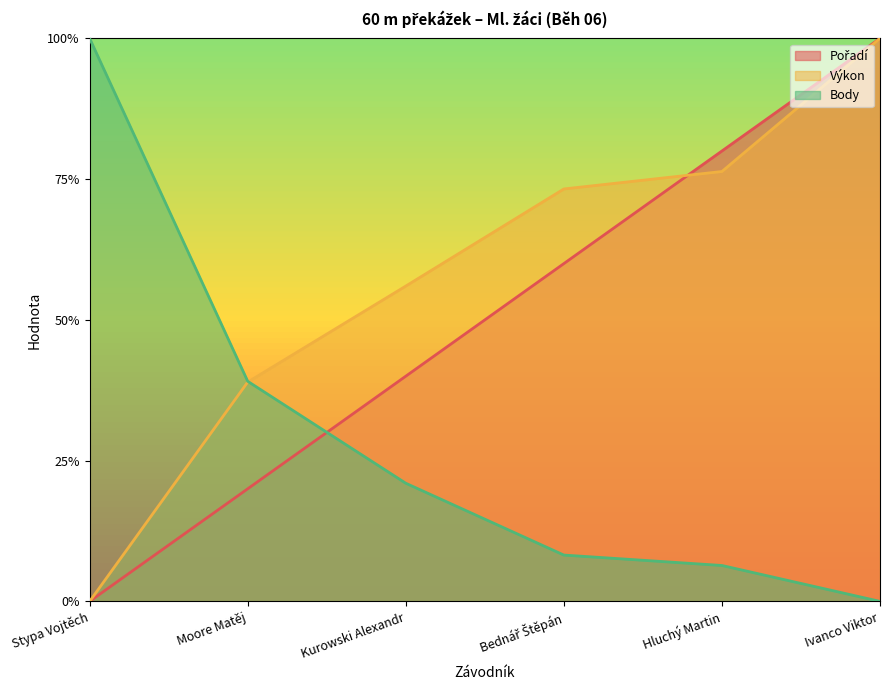

Reading left to right, list all the values displayed in this chart.

Pořadí: Stypa Vojtěch=0.0	Moore Matěj=0.2	Kurowski Alexandr=0.4	Bednář Štěpán=0.6	Hluchý Martin=0.8	Ivanco Viktor=1.0
Výkon: Stypa Vojtěch=0.0	Moore Matěj=0.4	Kurowski Alexandr=0.6	Bednář Štěpán=0.7	Hluchý Martin=0.8	Ivanco Viktor=1.0
Body: Stypa Vojtěch=1.0	Moore Matěj=0.4	Kurowski Alexandr=0.2	Bednář Štěpán=0.1	Hluchý Martin=0.1	Ivanco Viktor=0.0